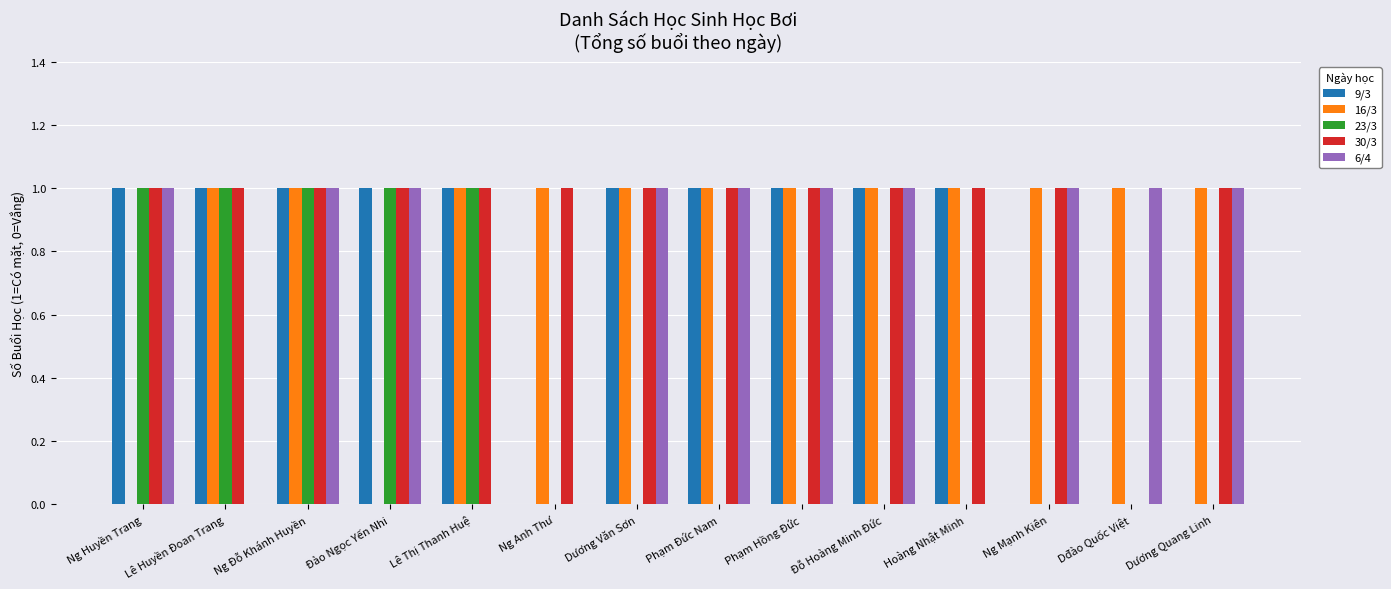

What is the total value across all series at Dương Văn Sơn?

4